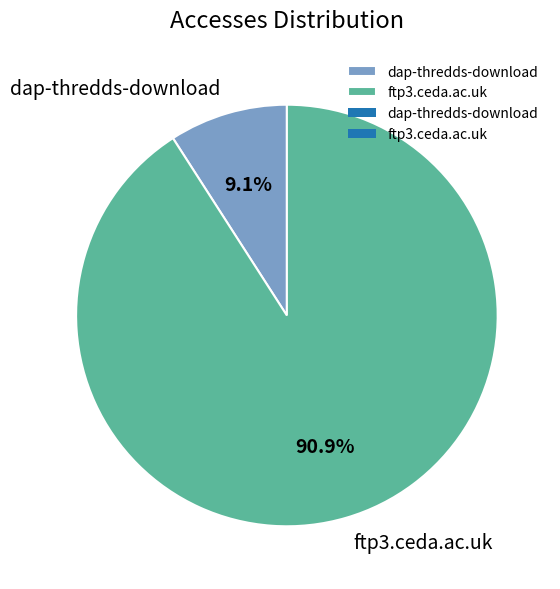

Do ftp3.ceda.ac.uk and dap-thredds-download together represent more than half of the pie?

Yes